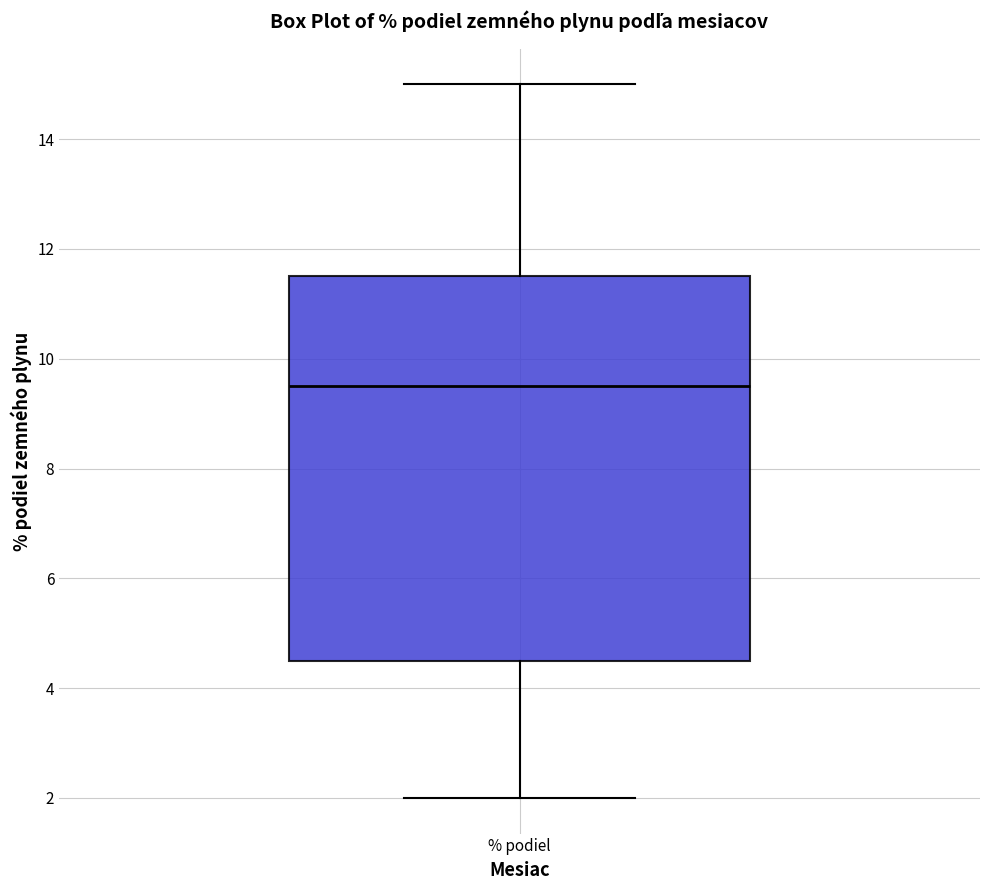

Where does the upper whisker of the box for % podiel end on the y-axis? The values are not printed on the chart, so give them approximately, as read against the axis.

15.0